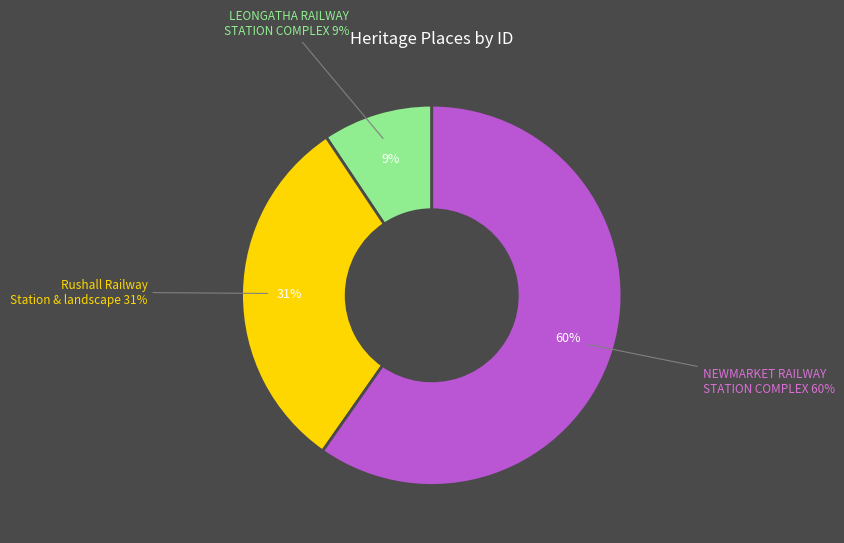

Does NEWMARKET RAILWAY STATION COMPLEX represent more than half of the total?

Yes